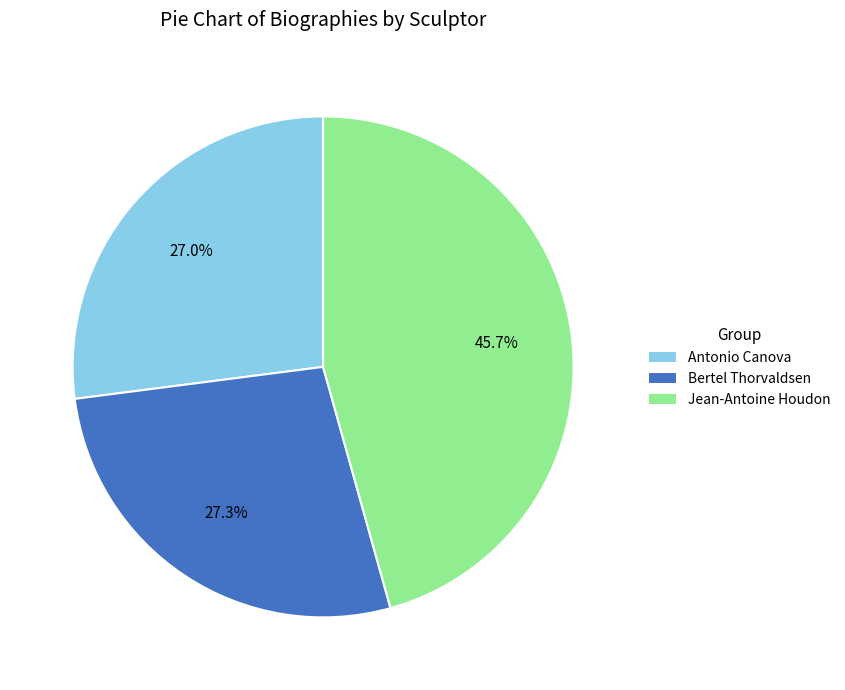

Combined, what portion of the pie is Bertel Thorvaldsen and Jean-Antoine Houdon?

73.0%